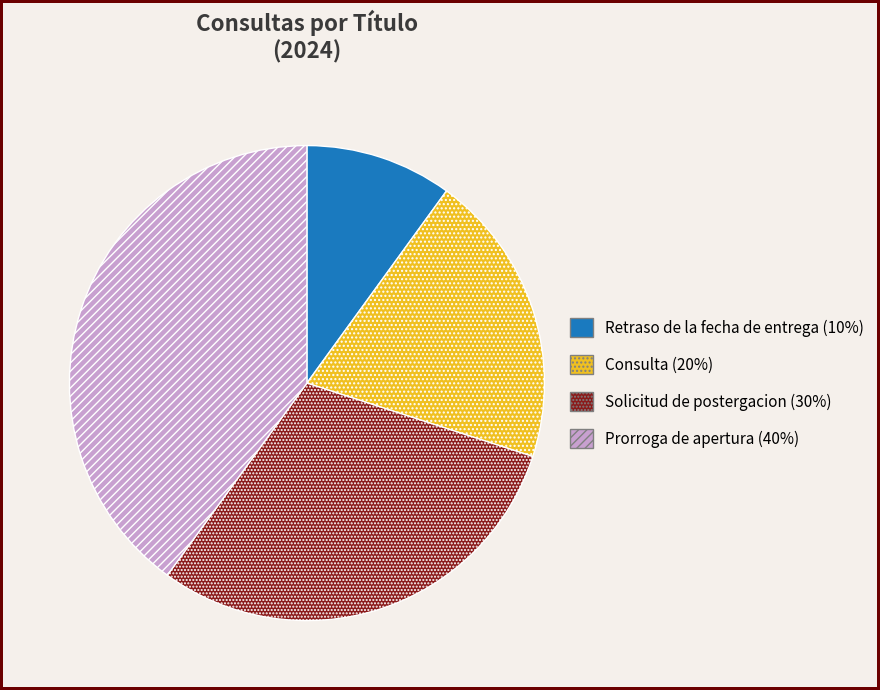

Which category has the smallest portion of the pie?

Retraso de la fecha de entrega